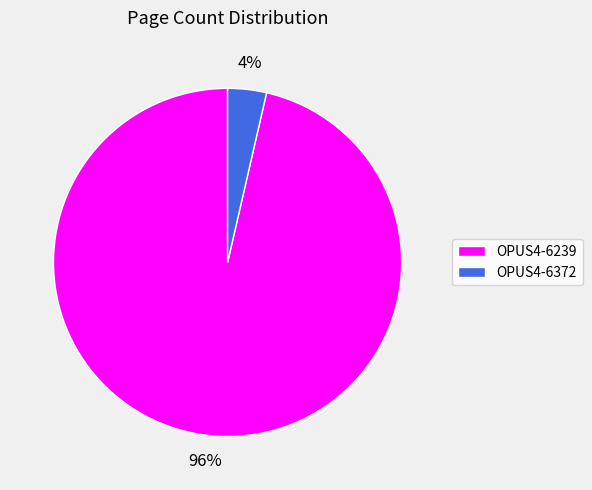

To the nearest percent, what percentage of the pie is OPUS4-6239?

96%